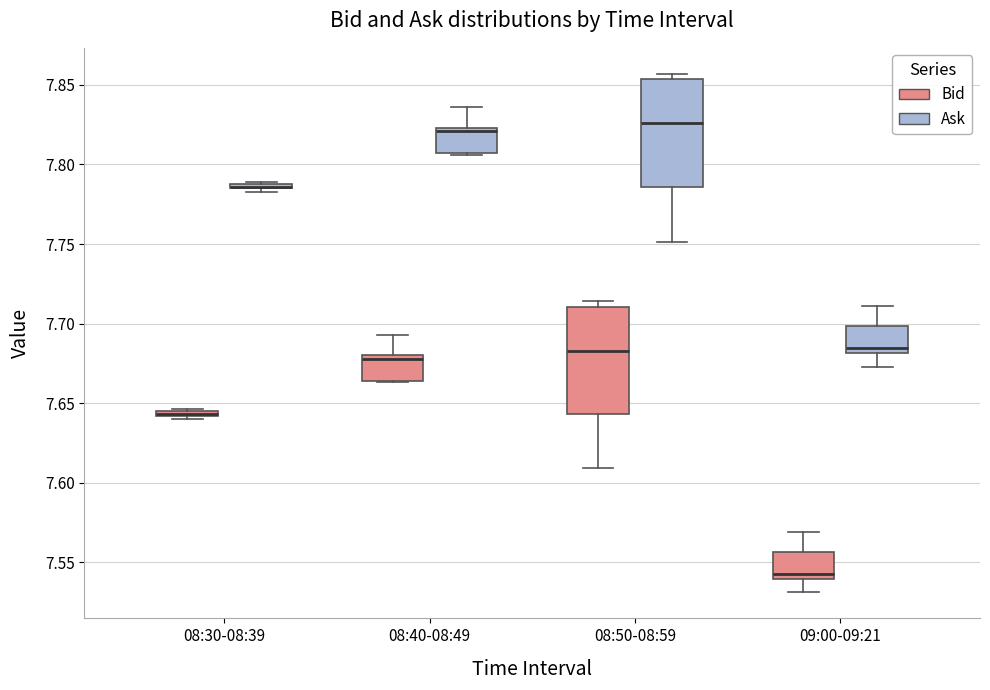

Where is the lower edge of the box for 09:00-09:21 (Ask) on the y-axis? The values are not printed on the chart, so give them approximately, as read against the axis.

7.680